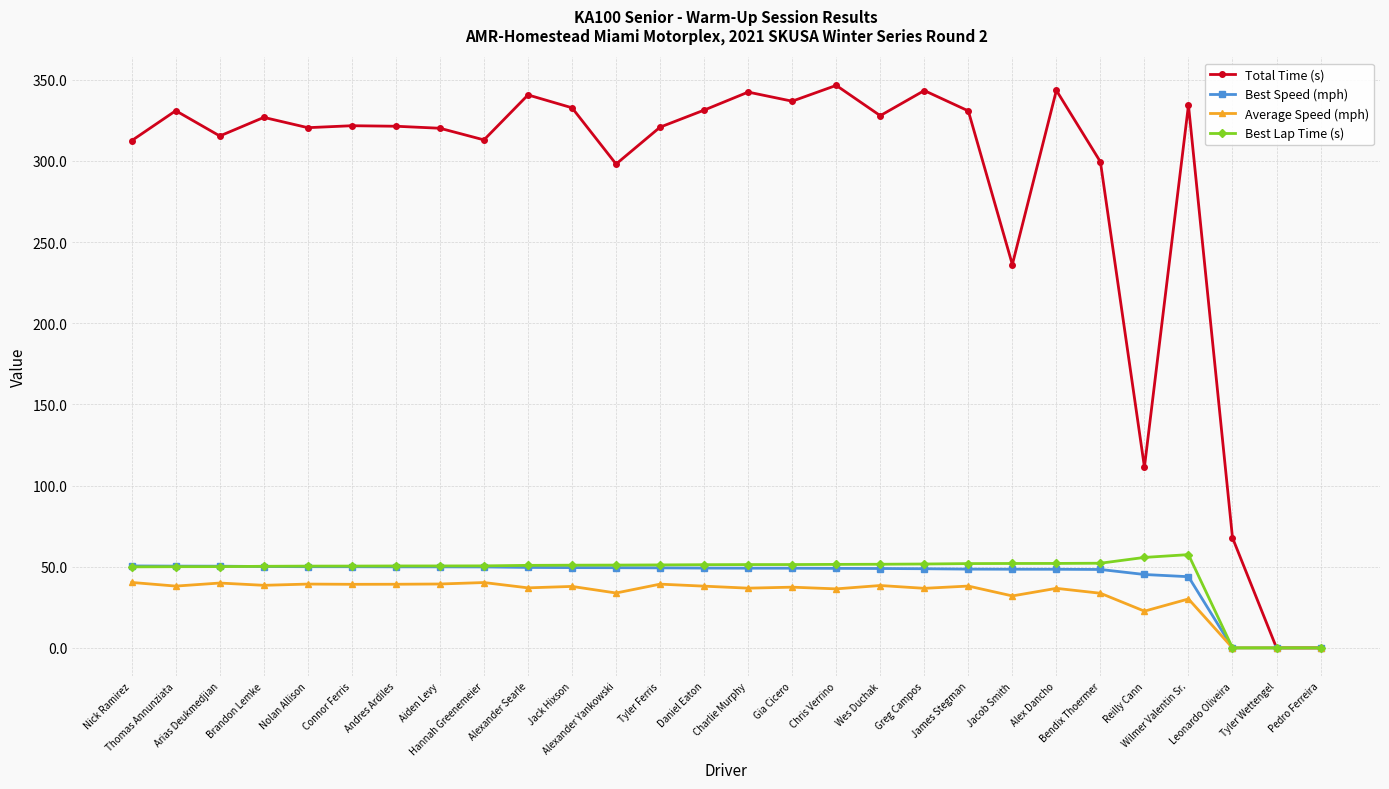

What is the maximum value for Best Lap Time (s)?

57.5